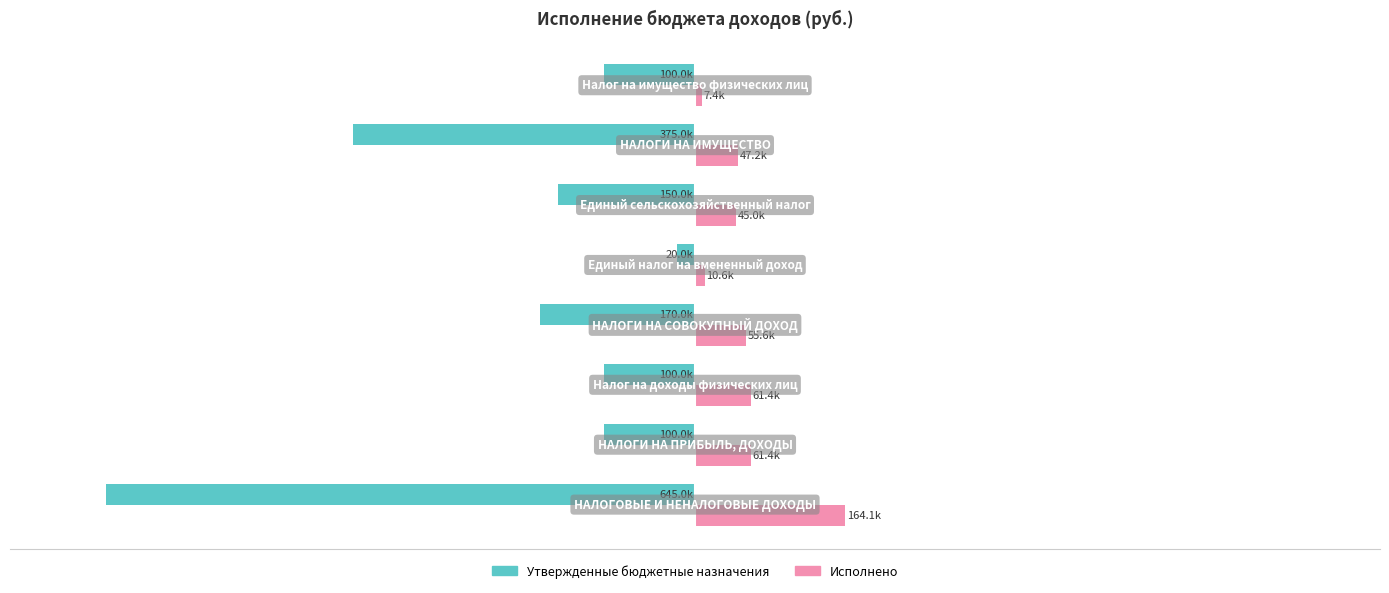

What is the average value of the Утвержденные бюджетные назначения series?

-207500.0